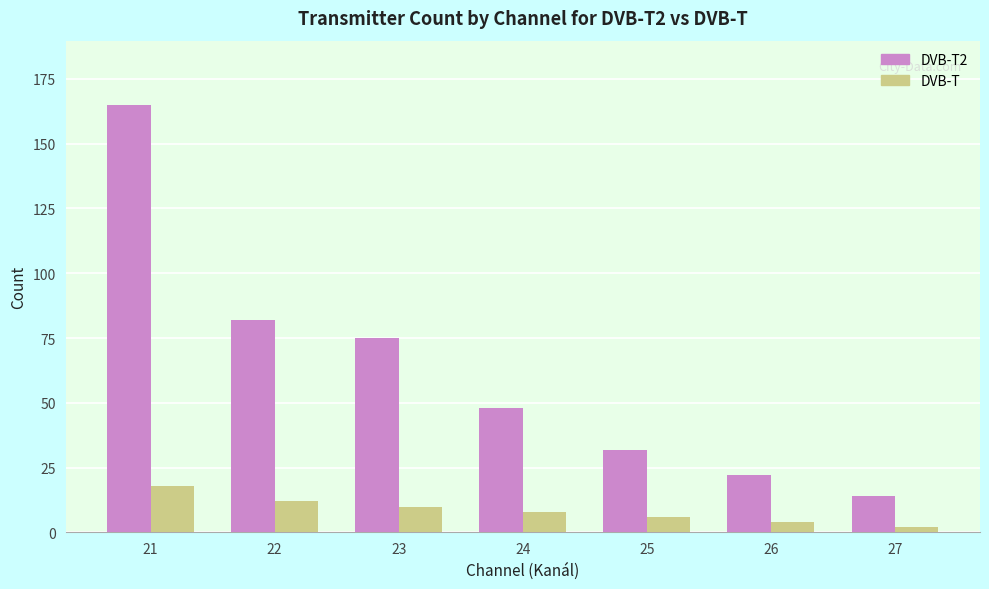

Reading left to right, extract all data points from this chart.

DVB-T2: 21=165	22=82	23=75	24=48	25=32	26=22	27=14
DVB-T: 21=18	22=12	23=10	24=8	25=6	26=4	27=2